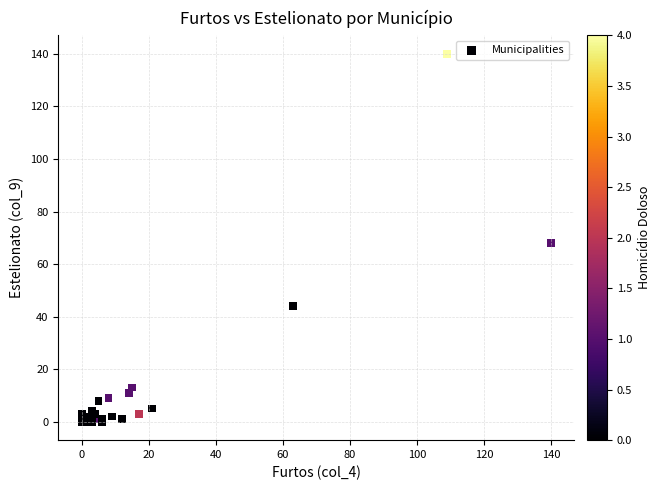

What Y value in the scatter plot is closest to 70?

68